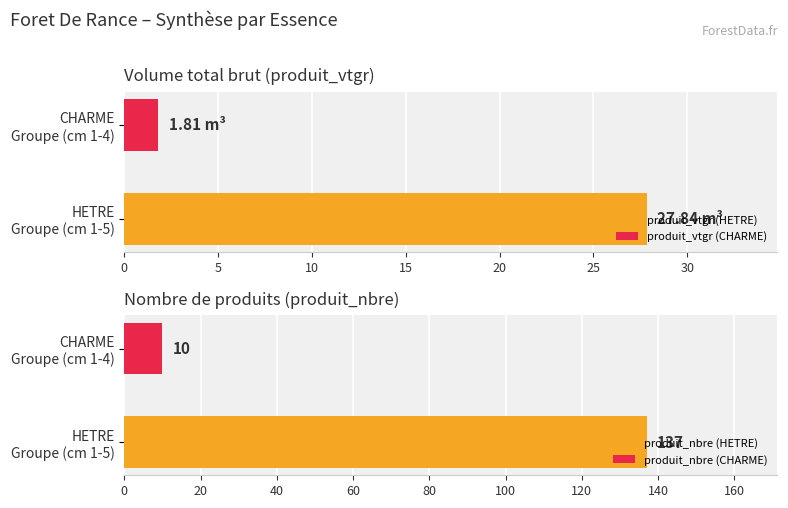

Between 3 and 3, which is larger?

3